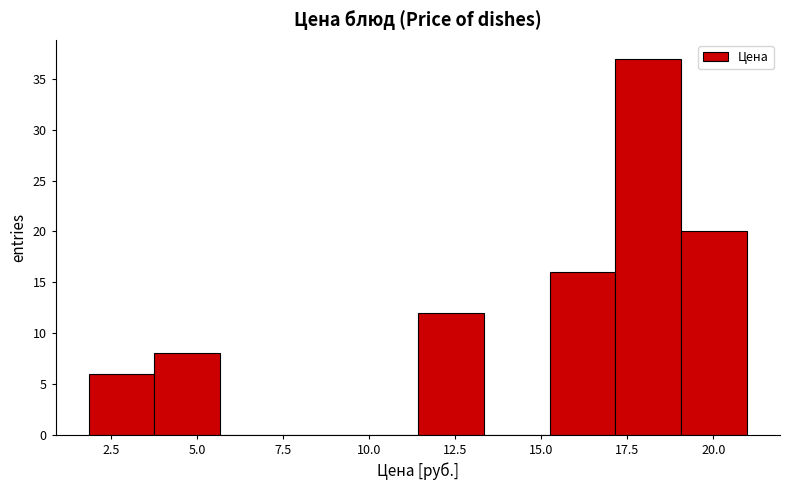

Read against the x-axis, roughly where is the centre of the tallest bar?

18.0